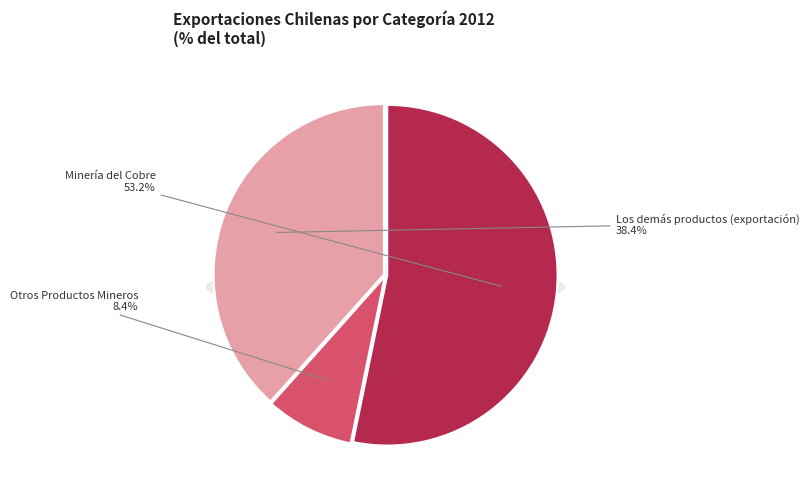

To the nearest percent, what percentage of the pie is Minería del Cobre?

53%